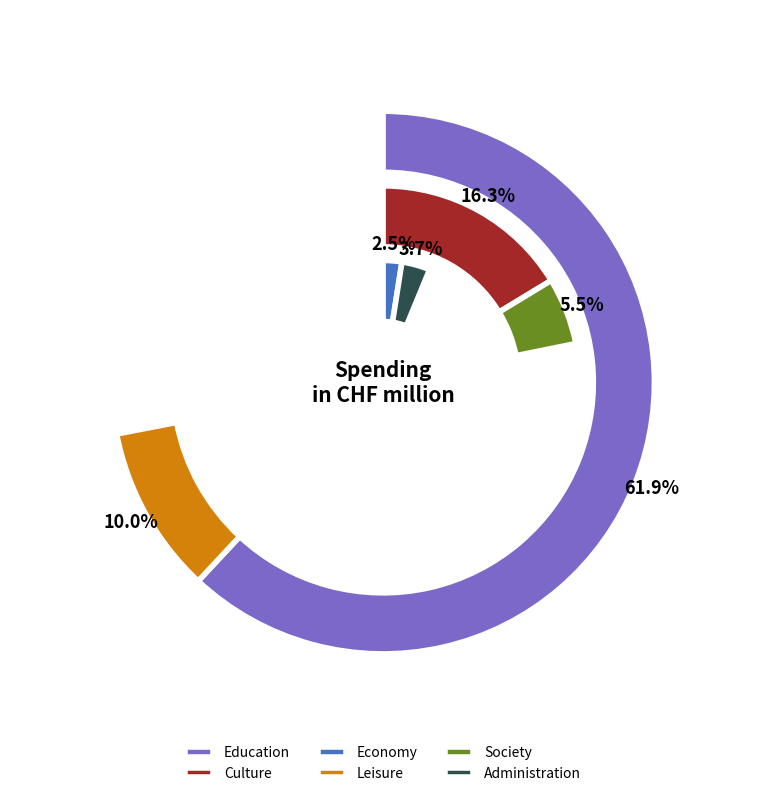

Rank the categories by value from highest to lowest.

Education, Culture, Leisure, Society, Administration, Economy